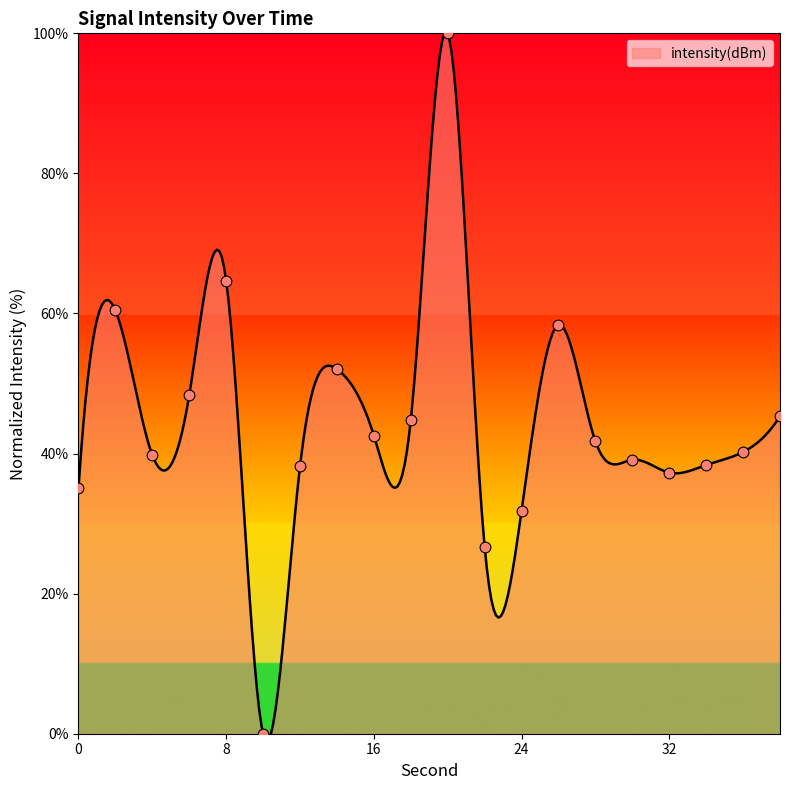

What is the ratio of the value at 6 to the value at 16?

1.1